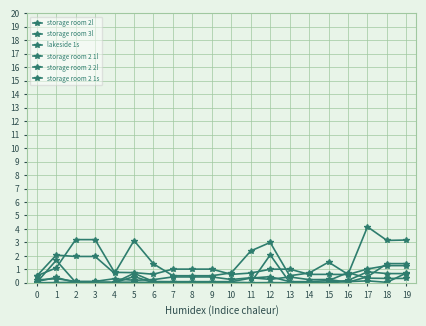

Where do lakeside 1s and storage room 2 1l first cross each other?

15 and 16